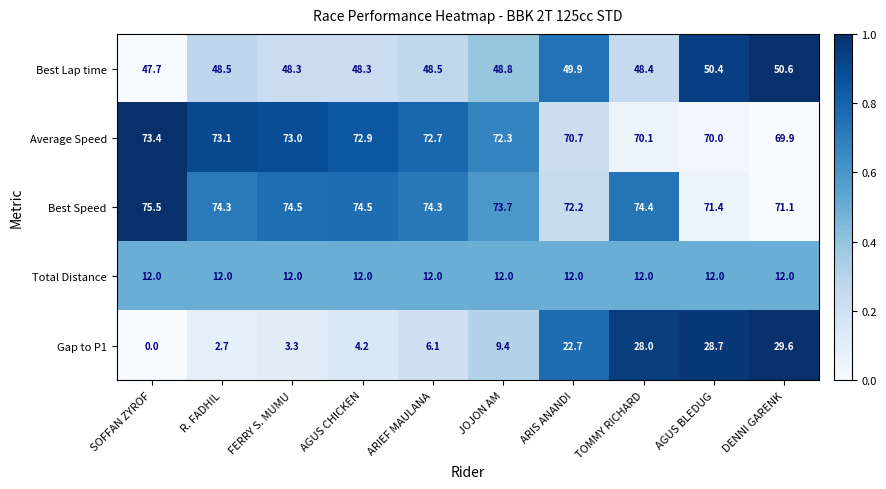

How many values in the Best Speed series are below 74?

4